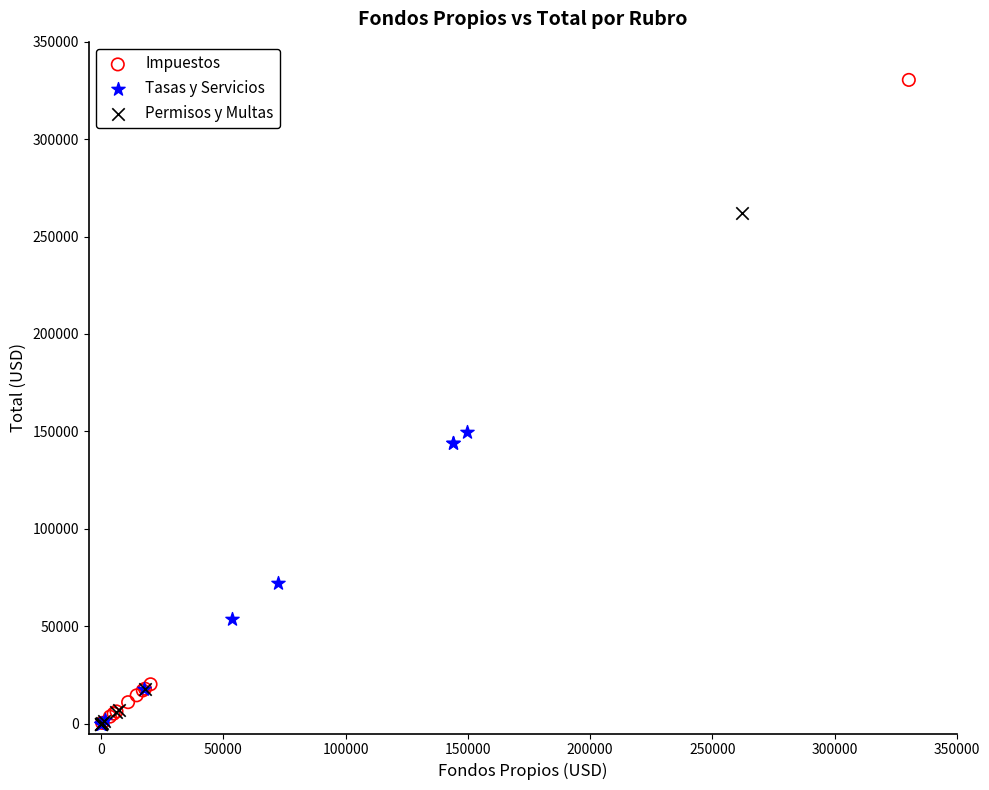

Which series has the widest spread of Y values?

Impuestos